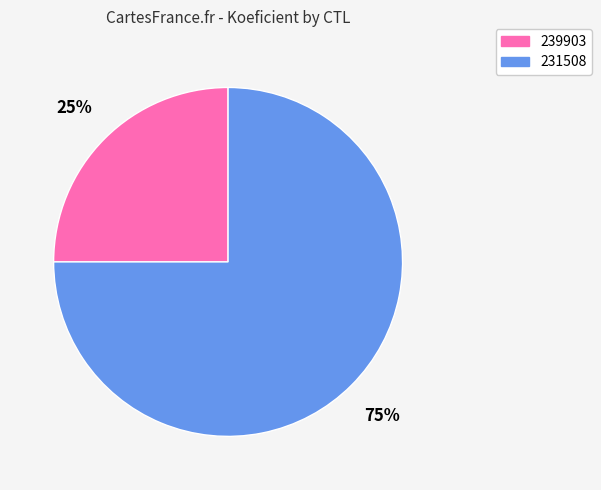

Which slice is the smallest?

239903